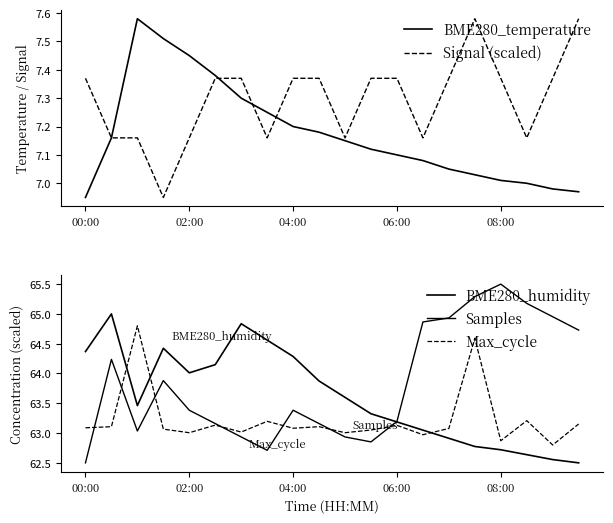

True or false: BME280_humidity has more than 2 interior local peaks.

True